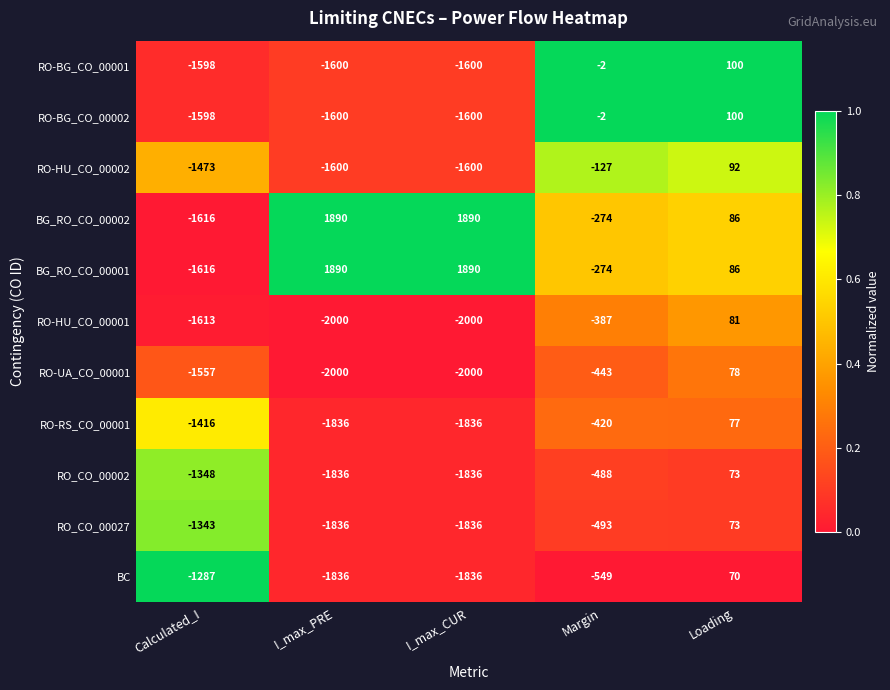

Between I_max_CUR and Loading, which series saw the biggest shift?

RO-HU_CO_00001